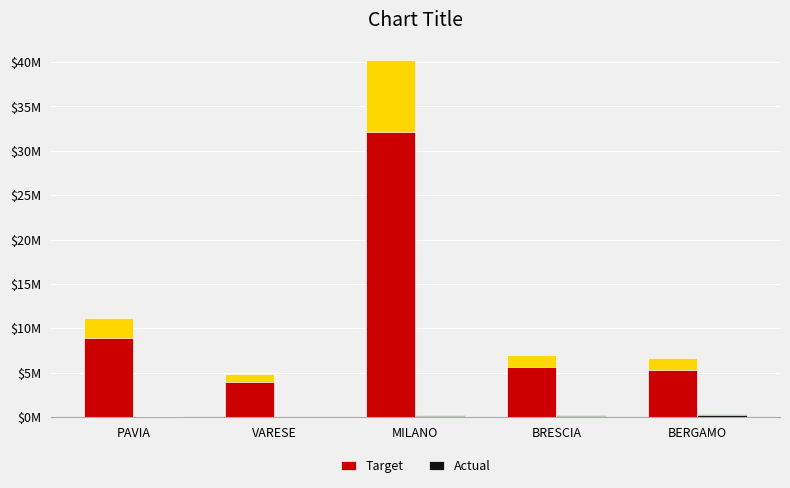

At which category is the sum across all series the highest?

MILANO